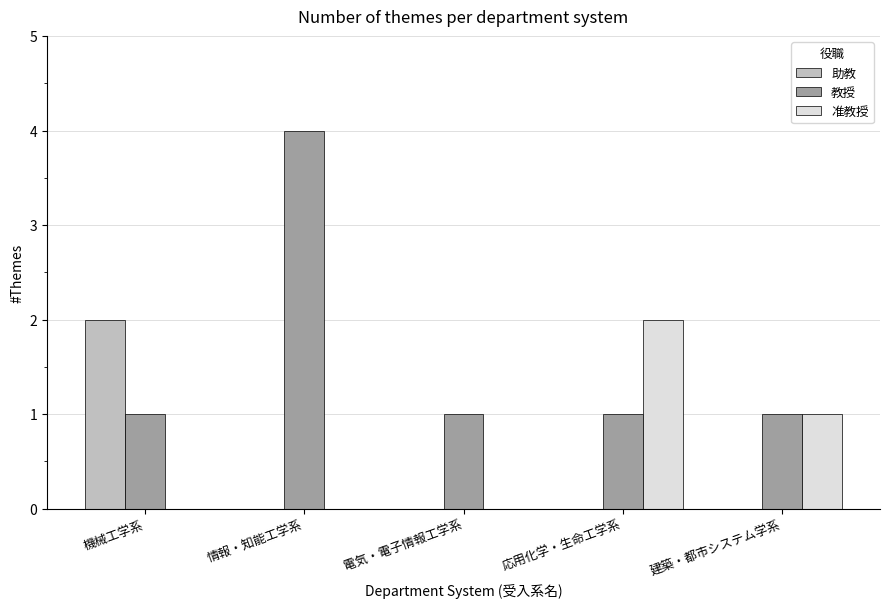

Is the value of 教授 at 建築・都市システム学系 greater than the value of 助教 at 機械工学系?

No